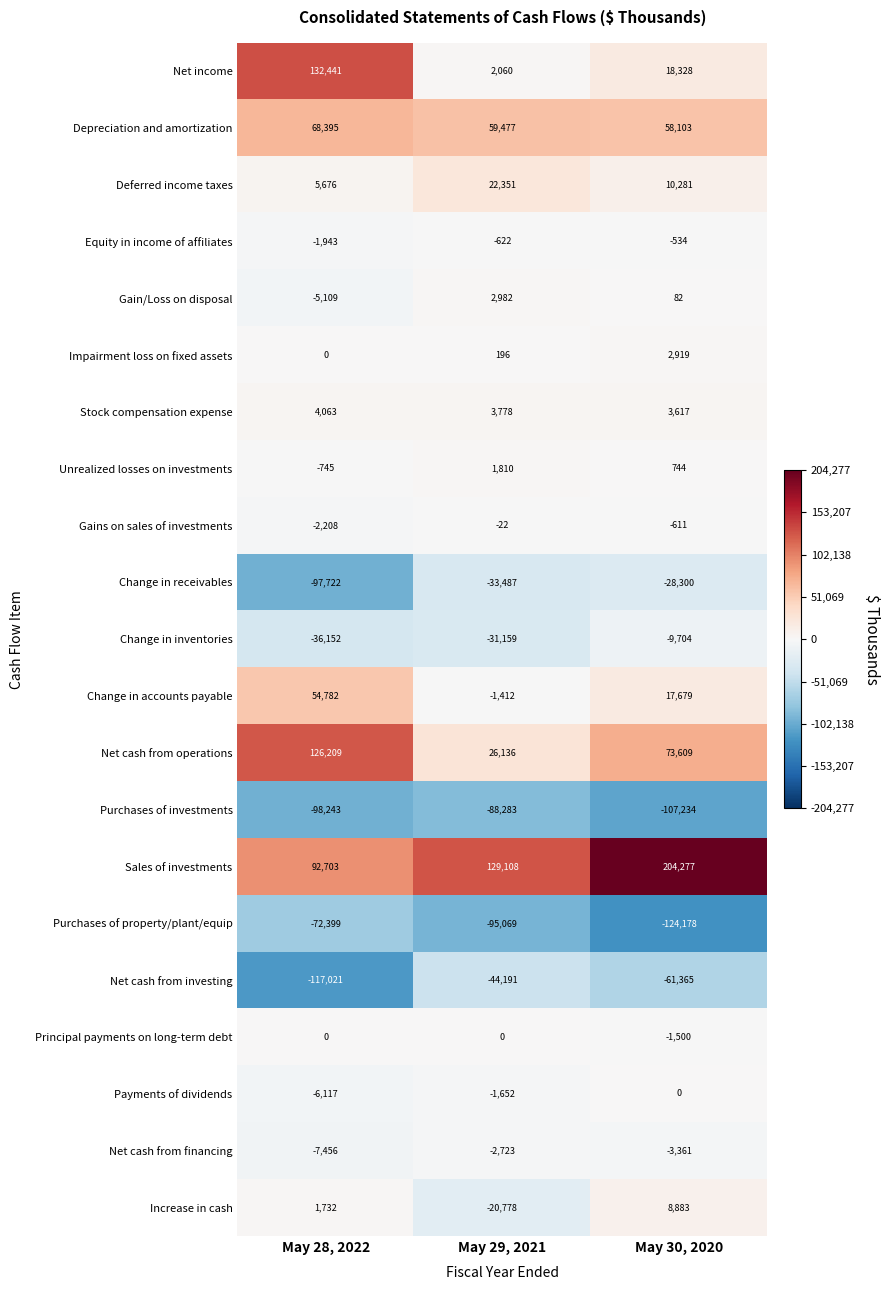

What is the total value across all series at May 29, 2021?

-71500